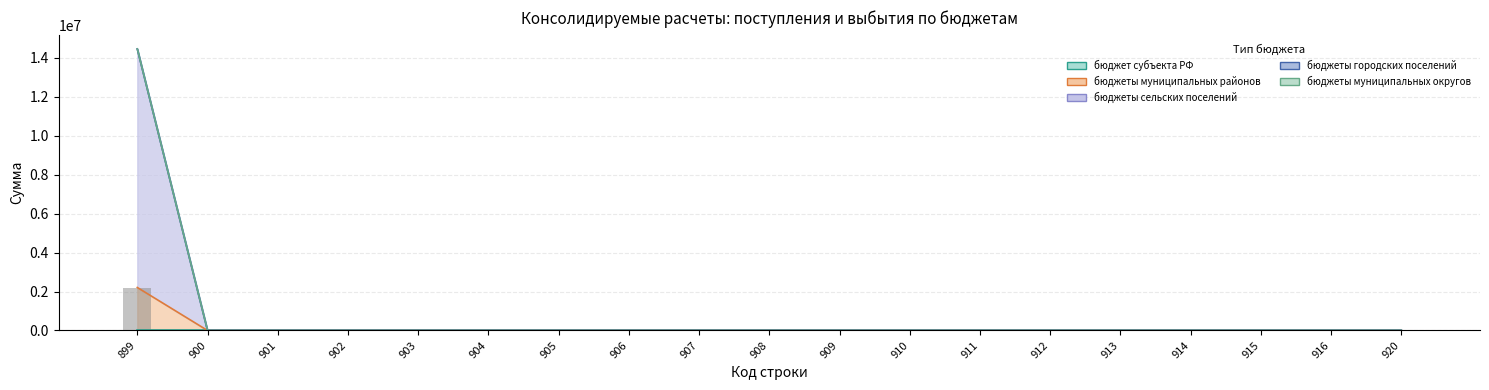

At how many categories does at least one series exceed 96075?

1